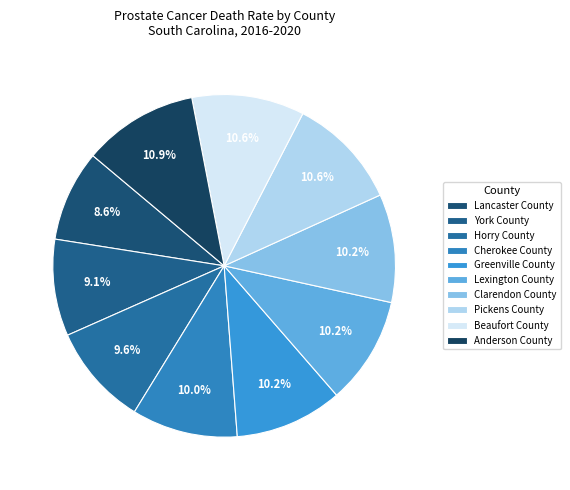

To the nearest percent, what is the difference between the largest and smallest slice percentages?

2%